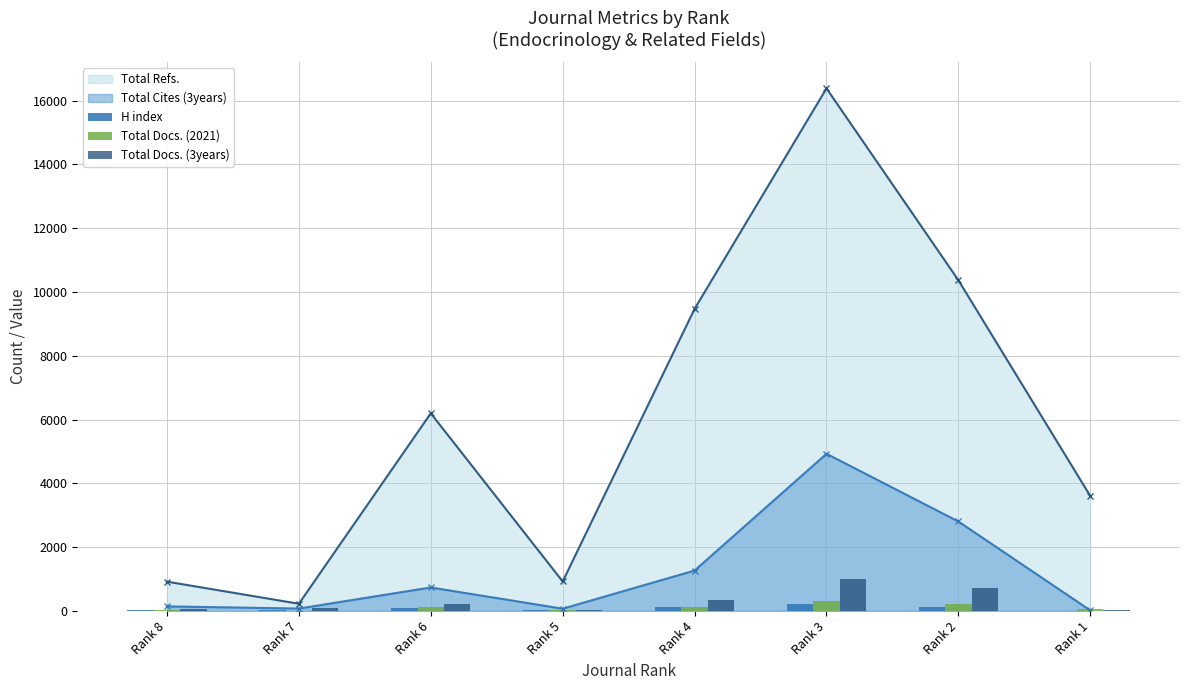

What is the sum of all Total Docs. (3years) values?

2415